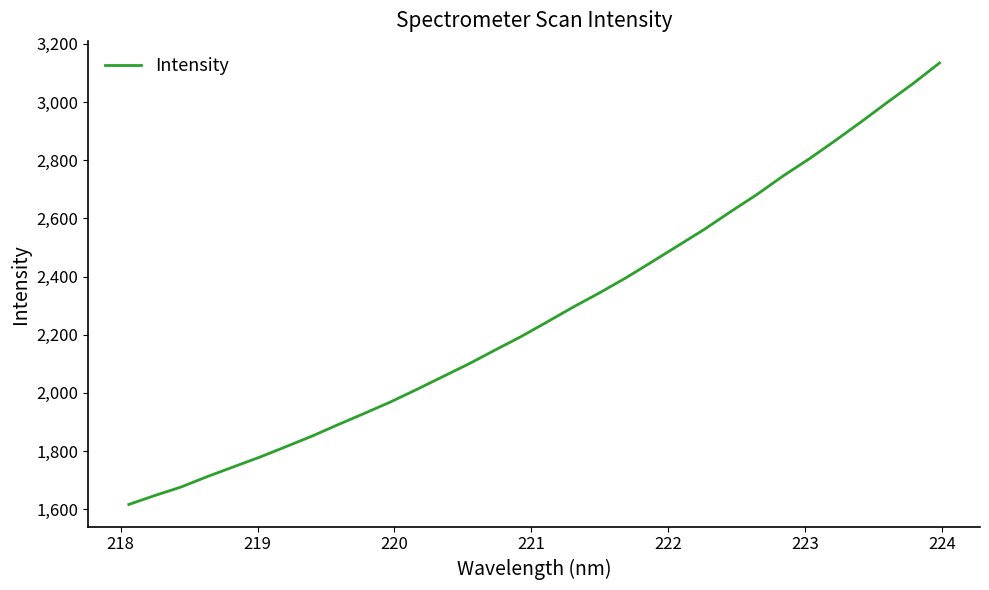

What is the difference between the maximum and minimum values?

1517.8